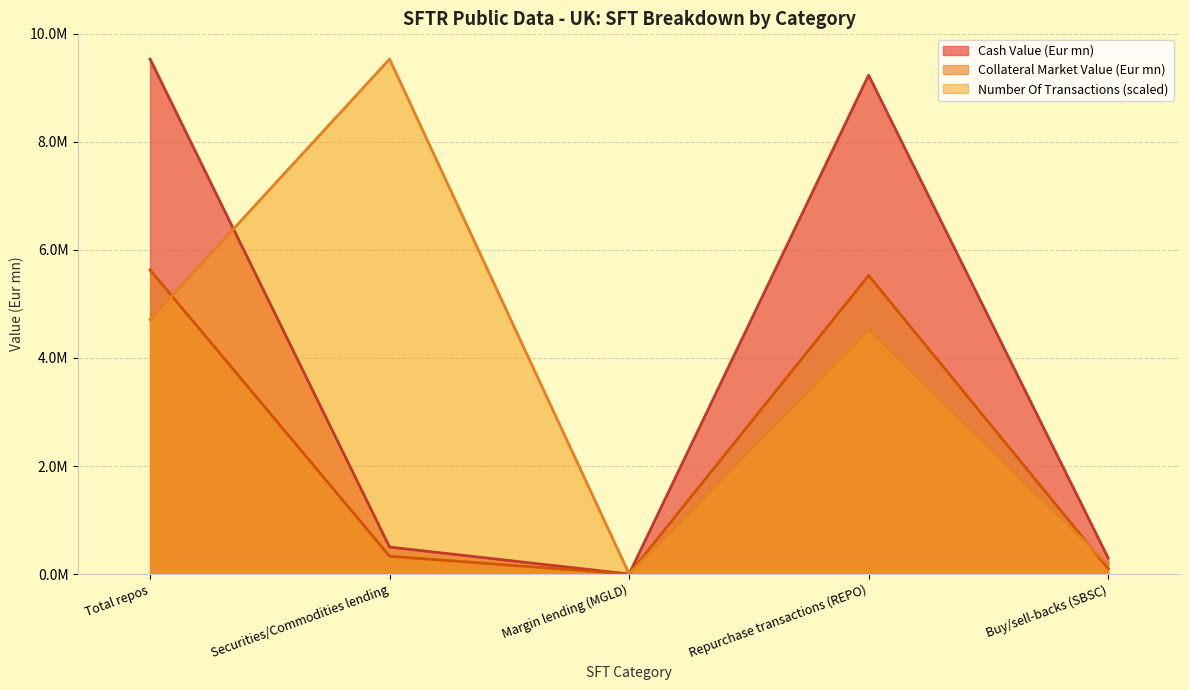

What is the label of the 2nd point from the right?

Repurchase transactions (REPO)